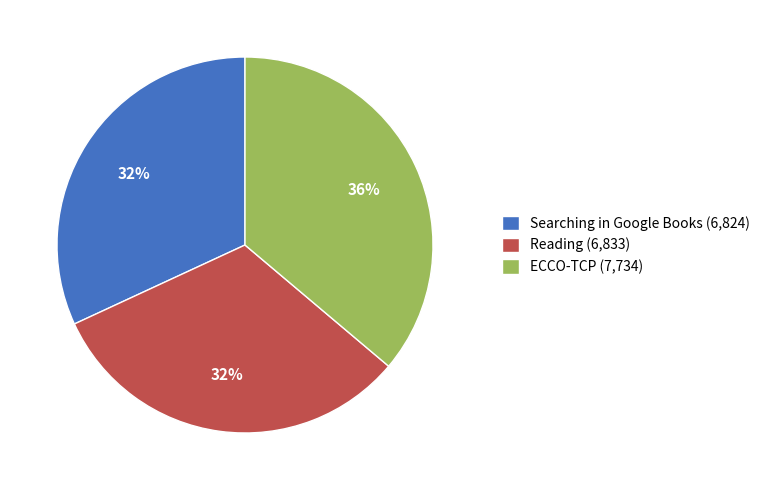

What is the ratio of the value at ECCO-TCP to the value at Reading?

1.1